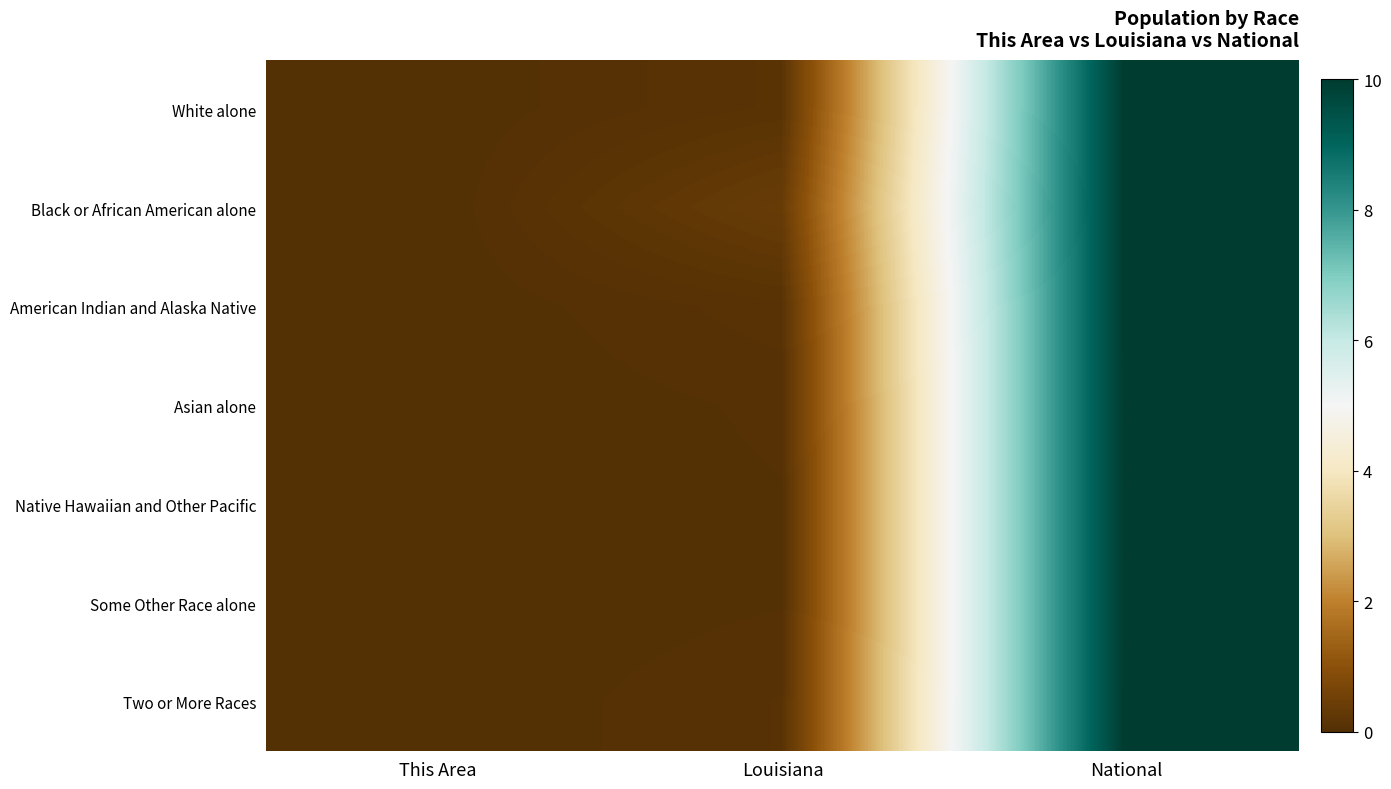

At which category does the chart reach its minimum across all series?

This Area